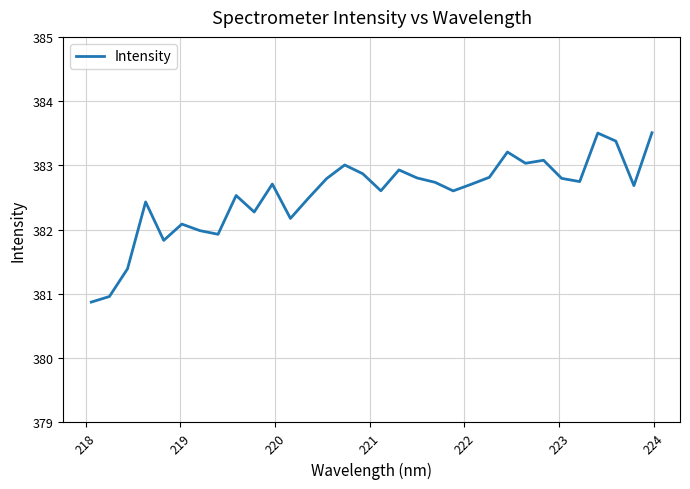

What is the difference between the maximum and minimum values?

2.6